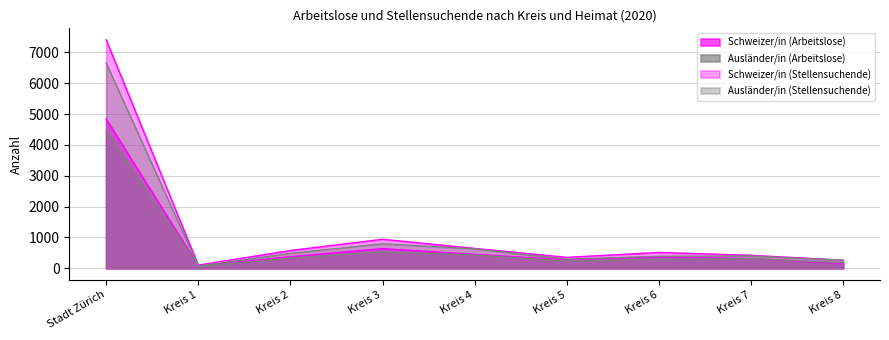

Does the chart have visible grid lines?

Yes